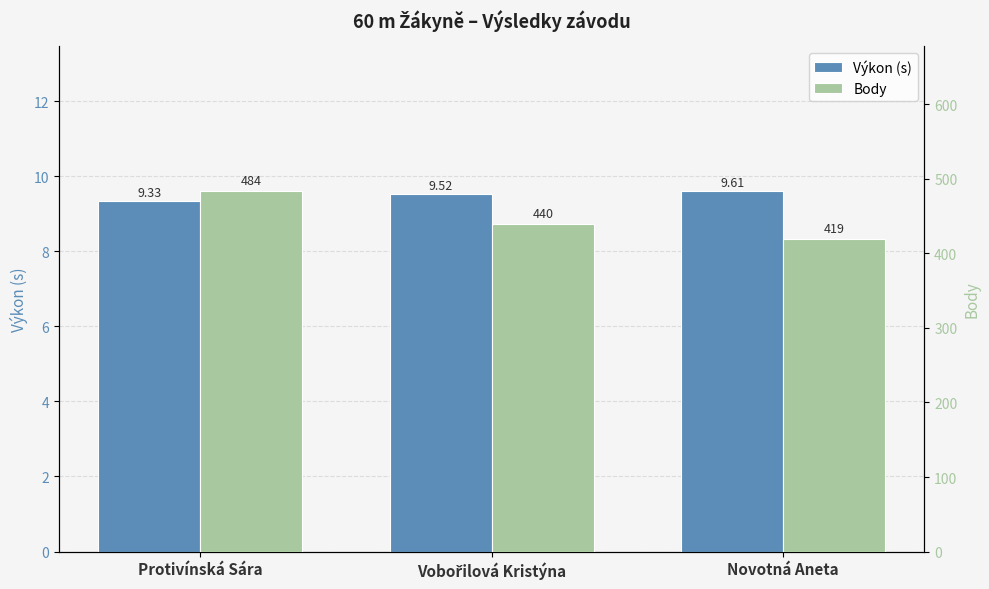

What is the spread (max minus min) of values at Protivínská Sára?

474.7